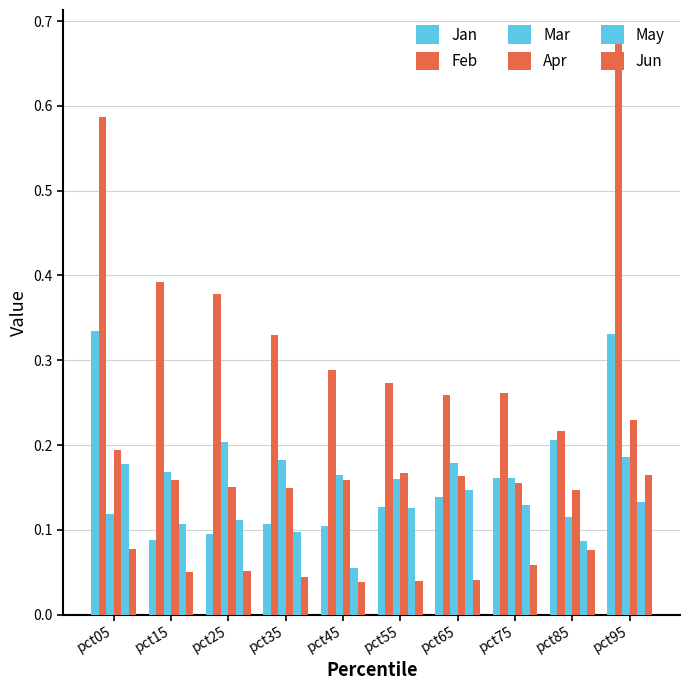

What is the difference between the maximum and minimum values in the Jun series?

0.1